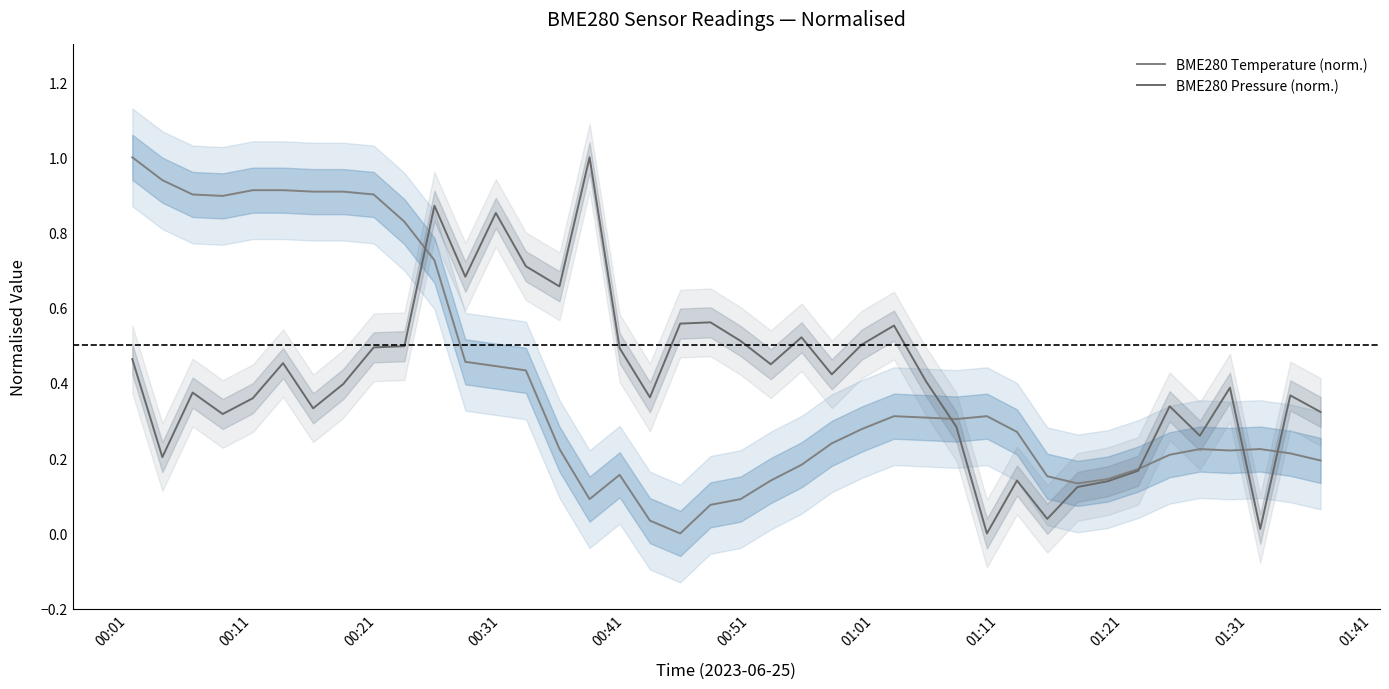

Reading right to left, what are all the values shown in this chart?

BME280 Temperature (norm.): 0.2	0.2	0.2	0.2	0.2	0.2	0.2	0.1	0.1	0.2	0.3	0.3	0.3	0.3	0.3	0.3	0.2	0.2	0.1	0.1	0.1	0.0	0.0	0.2	0.1	0.2	0.4	0.4	0.5	0.7	0.8	0.9	0.9	0.9	0.9	0.9	0.9	0.9	0.9	1.0
BME280 Pressure (norm.): 0.3	0.4	0.0	0.4	0.3	0.3	0.2	0.1	0.1	0.0	0.1	0.0	0.3	0.4	0.6	0.5	0.4	0.5	0.4	0.5	0.6	0.6	0.4	0.5	1.0	0.7	0.7	0.9	0.7	0.9	0.5	0.5	0.4	0.3	0.5	0.4	0.3	0.4	0.2	0.5